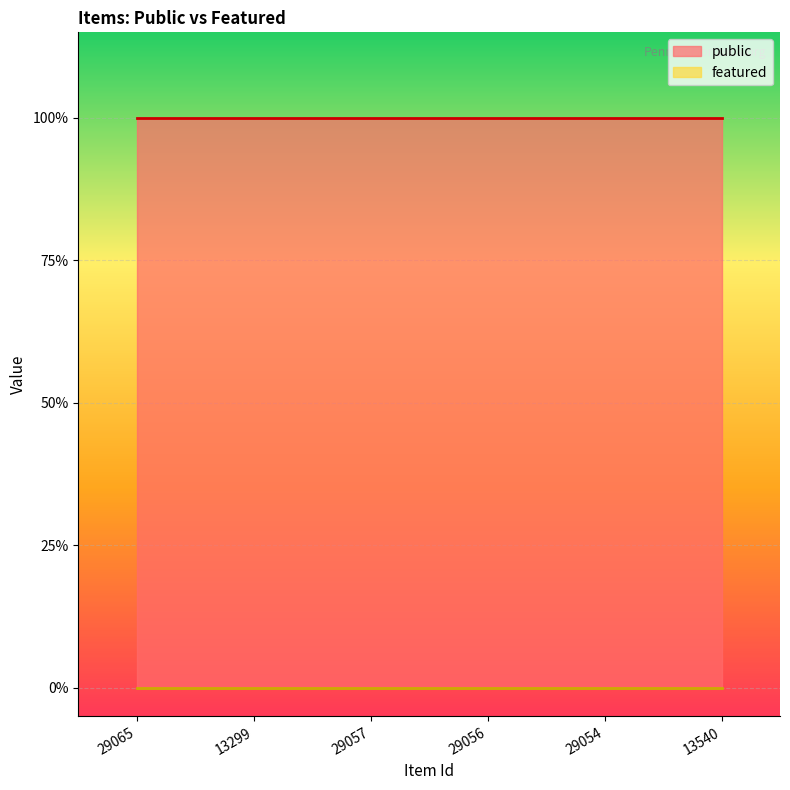

Rank the series by their maximum value, from lowest to highest.

featured, public